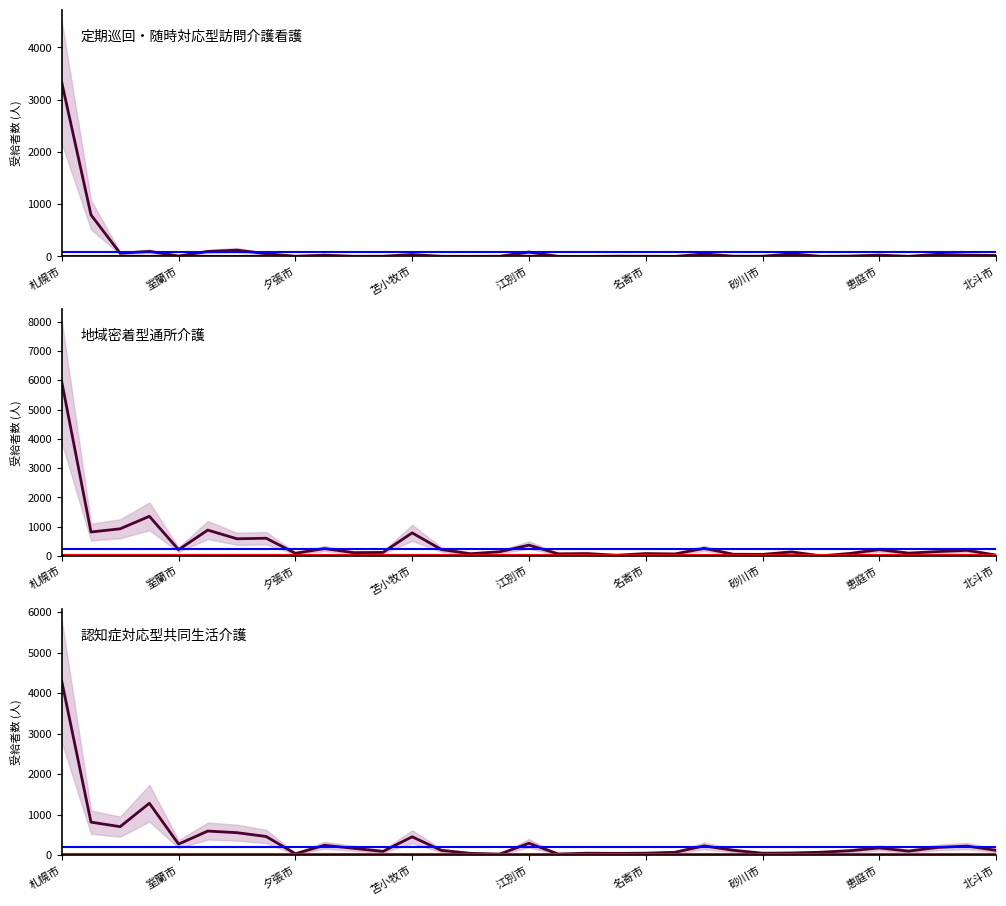

What is the spread (max minus min) of values at 恵庭市?

187